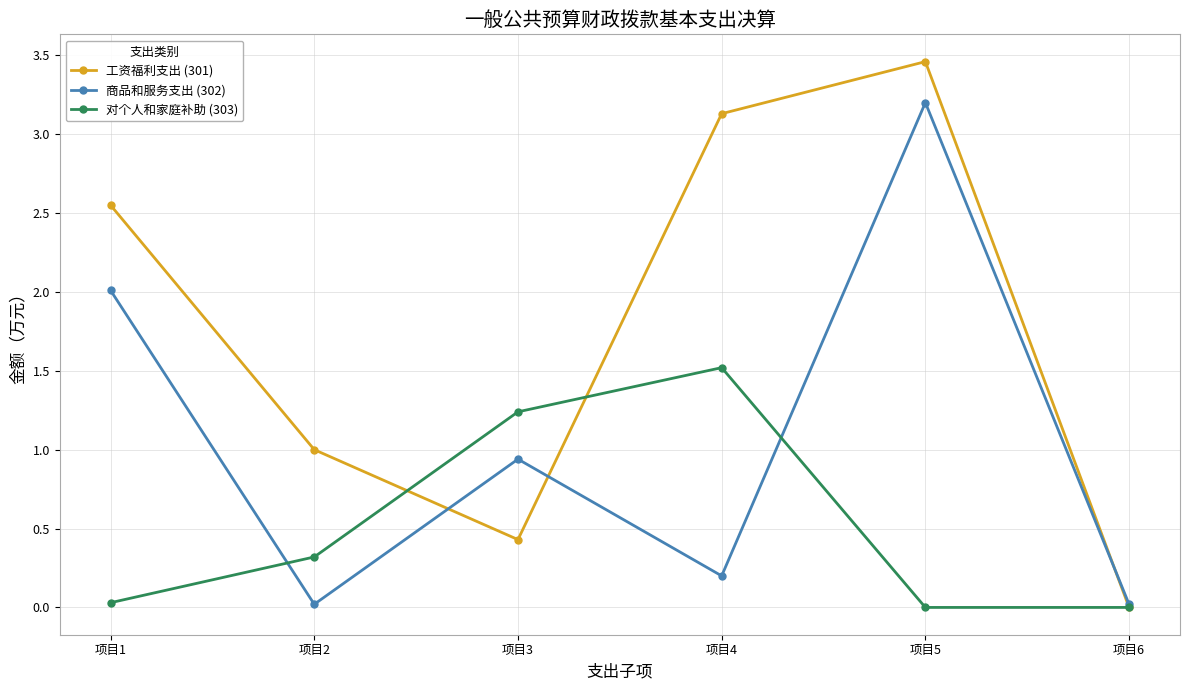

What is the difference between the maximum and minimum values in the 商品和服务支出 (302) series?

3.2